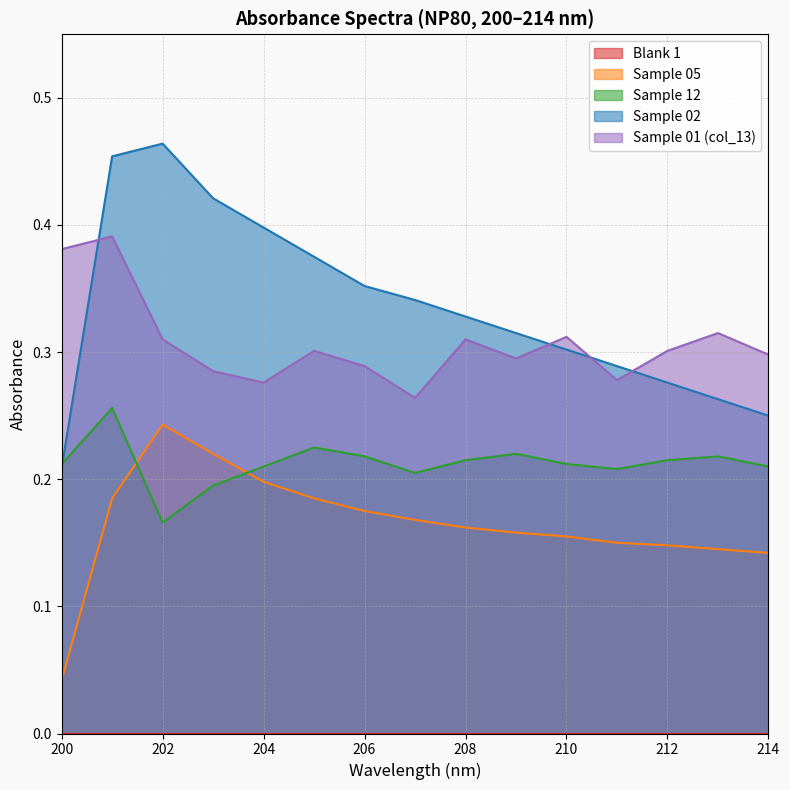

Which label corresponds to the smallest value in the chart?

207